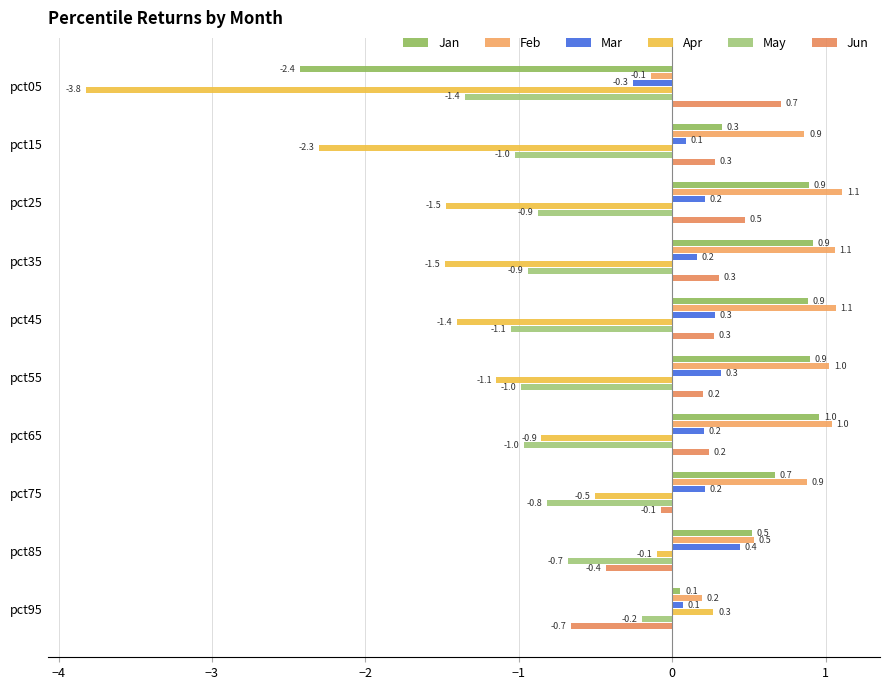

Count the number of categories in the chart.

10